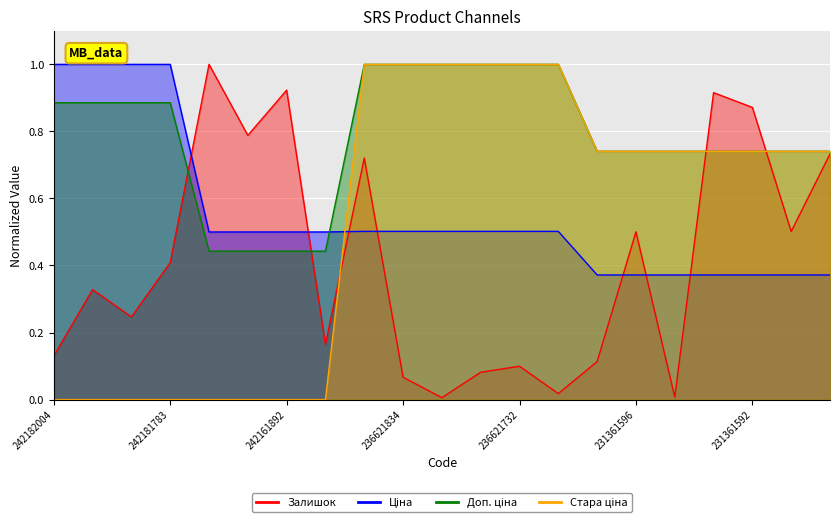

True or false: Стара ціна has a value of 0.5 at 242181783.

False